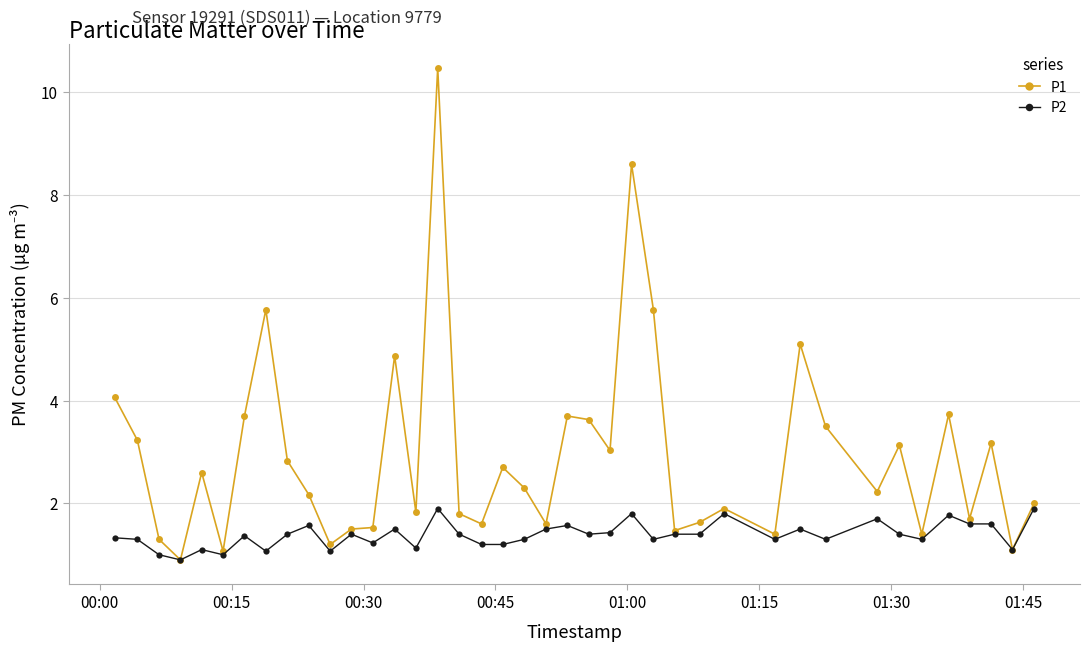

What is the value of the P1 point at the 14th from the left?

4.9